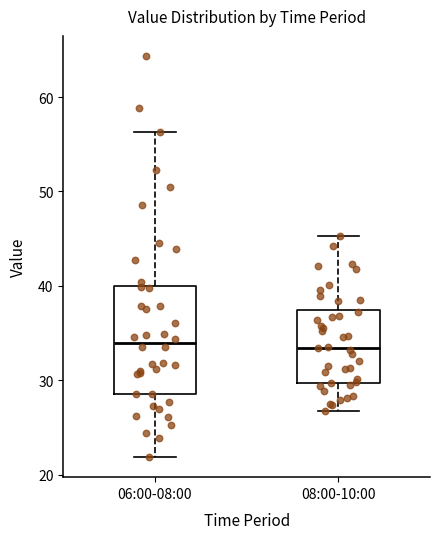

Which box is the tallest, from its lower edge to its upper edge?

06:00-08:00